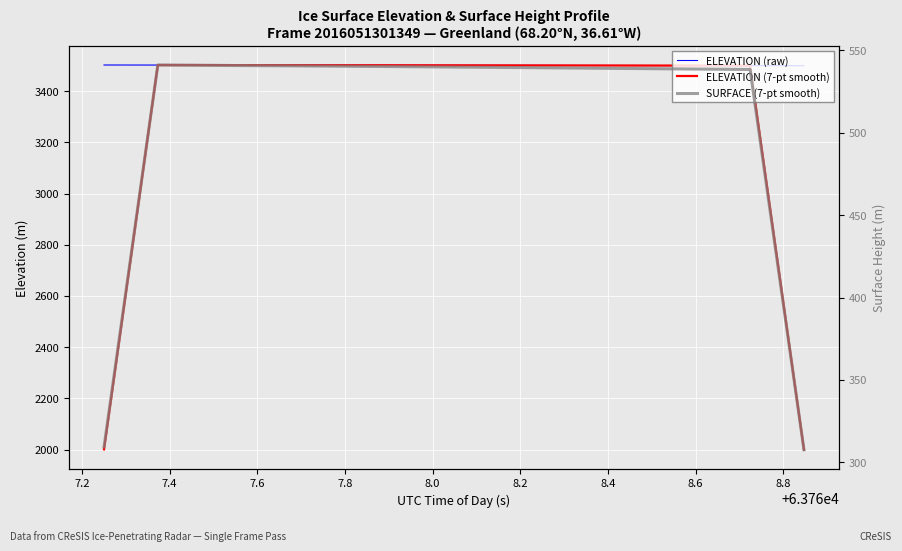

What is the label of the 10th point from the left?

8.8